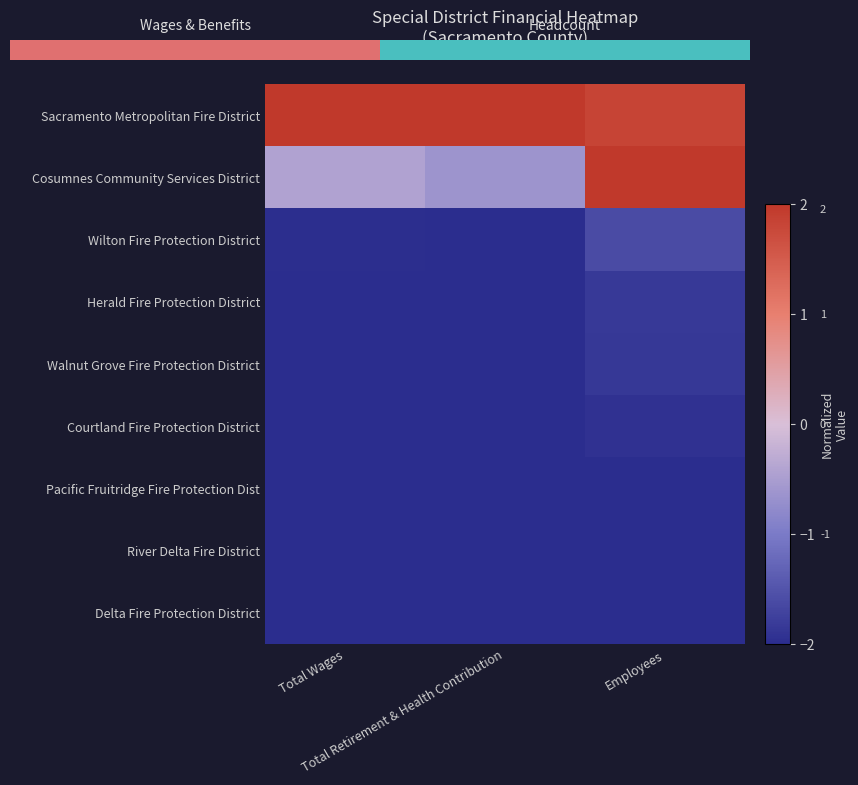

Which series has the largest total across all categories?

Sacramento Metropolitan Fire District